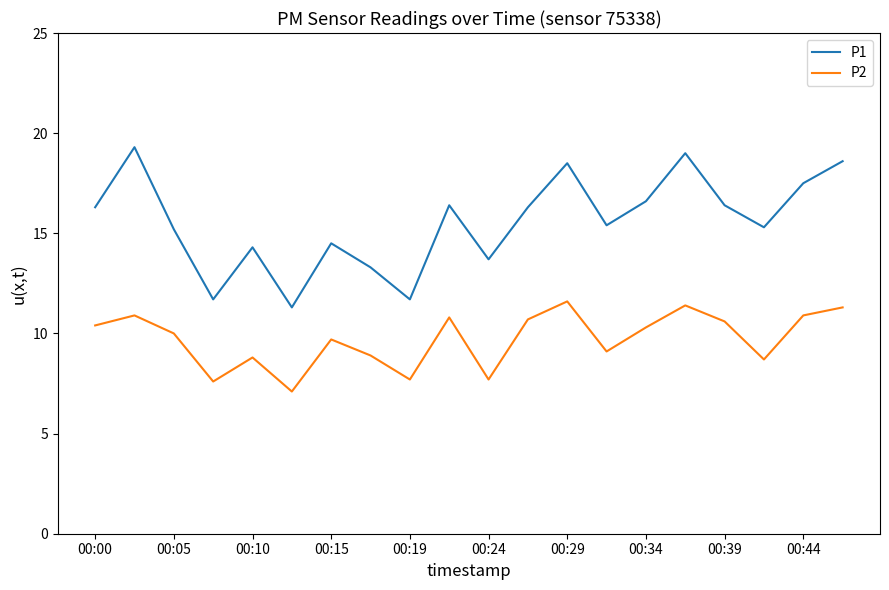

What is the highest value of the P2 series?

11.6